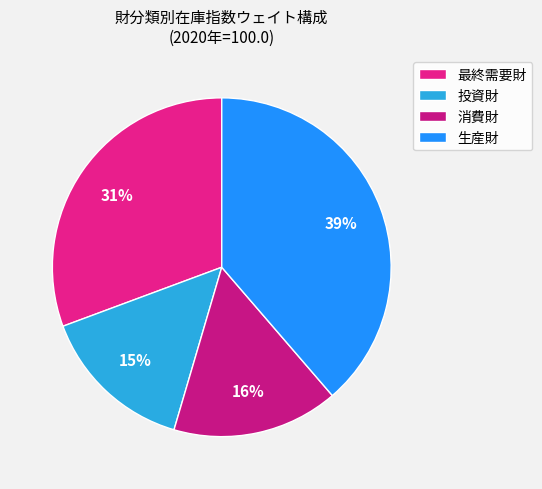

Is there any slice that represents more than half of the pie?

No